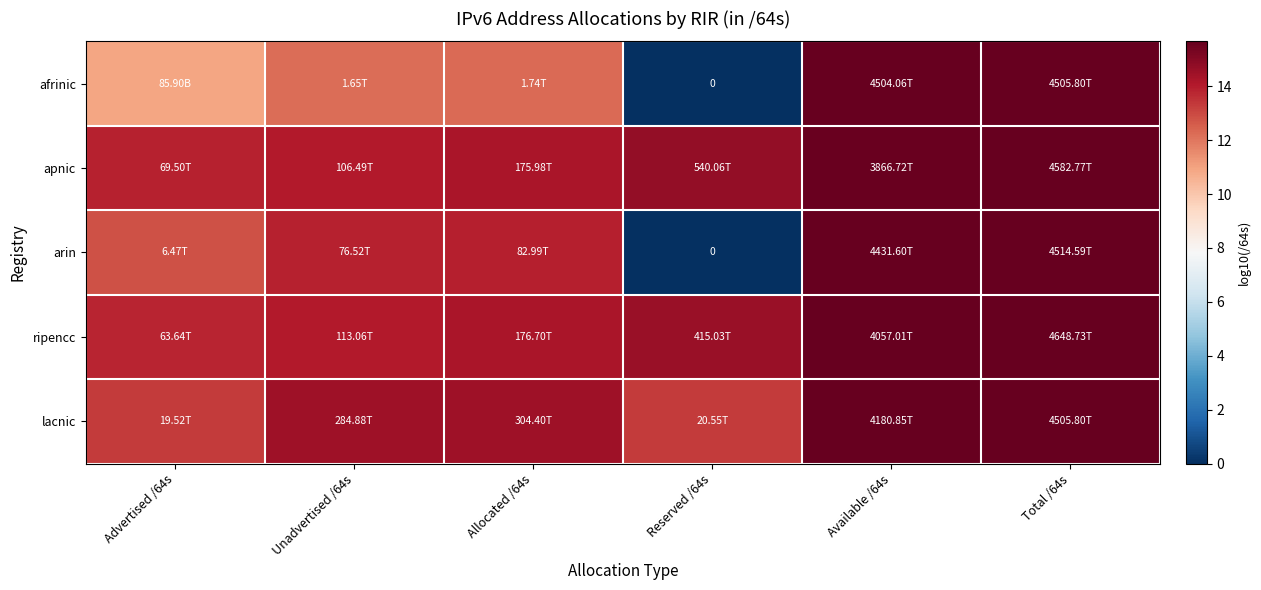

What is the sum of the lacnic values at Unadvertised /64s and Available /64s?

30.1